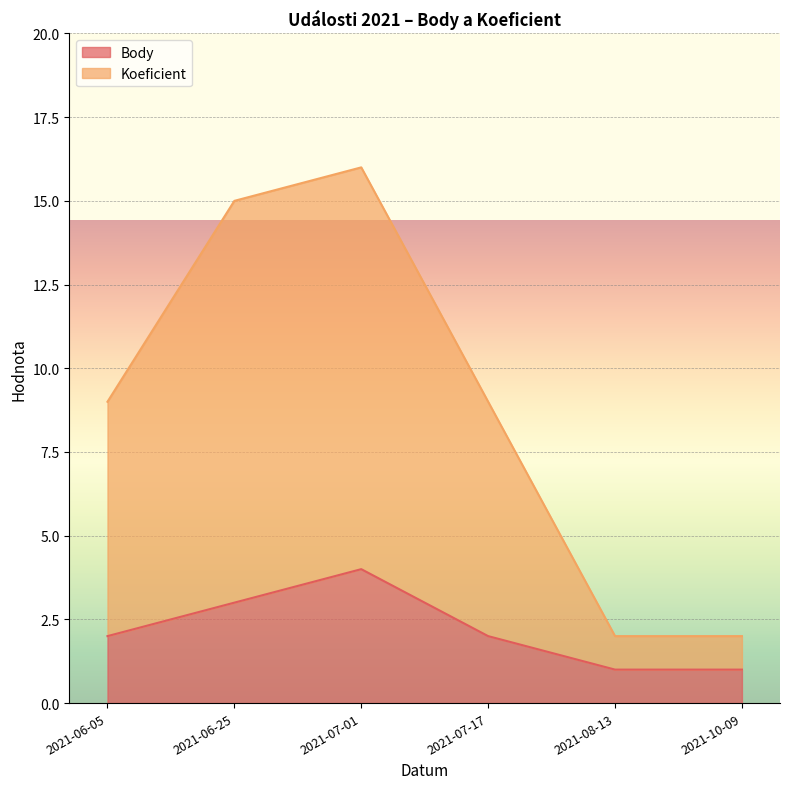

Where does the Body series first go above 2?

2021-06-25